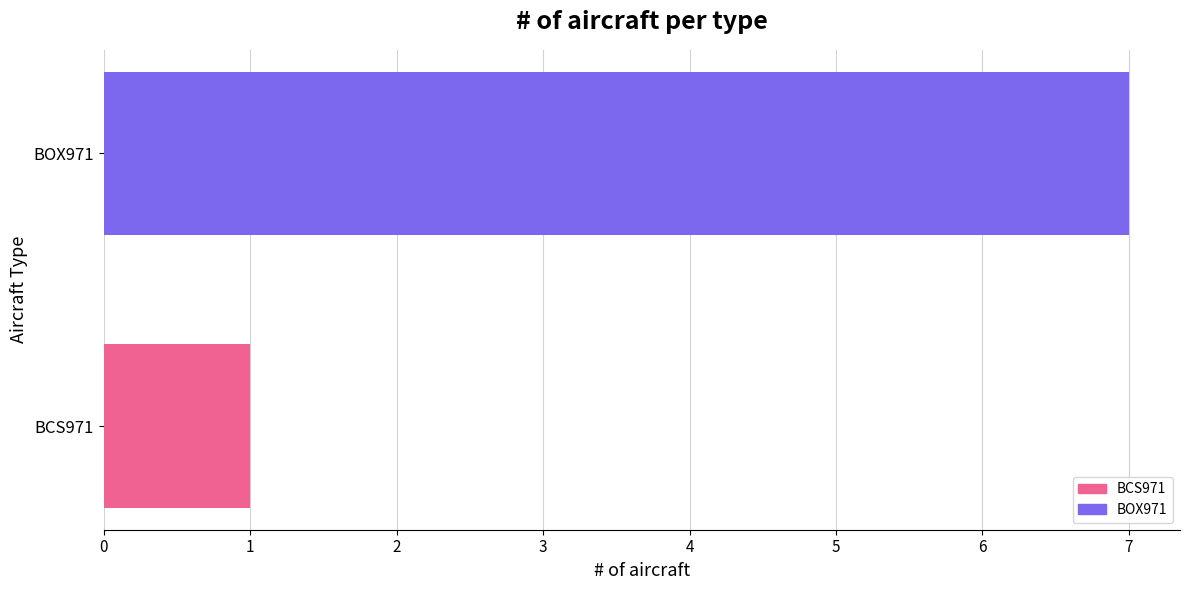

How many distinct data groups are displayed?

1